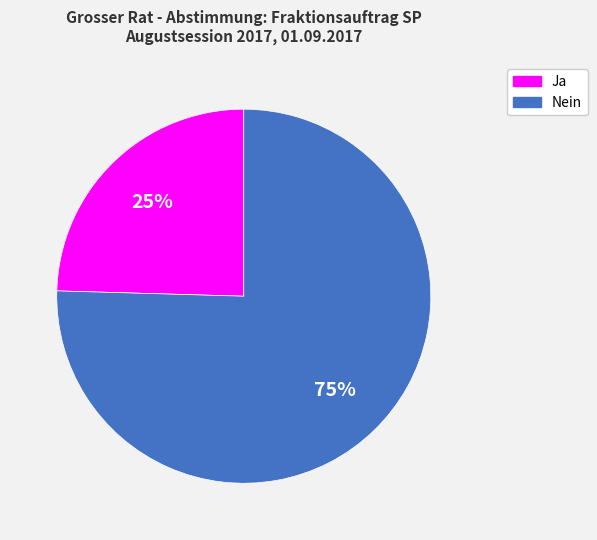

Which has a higher value, Nein or Ja?

Nein